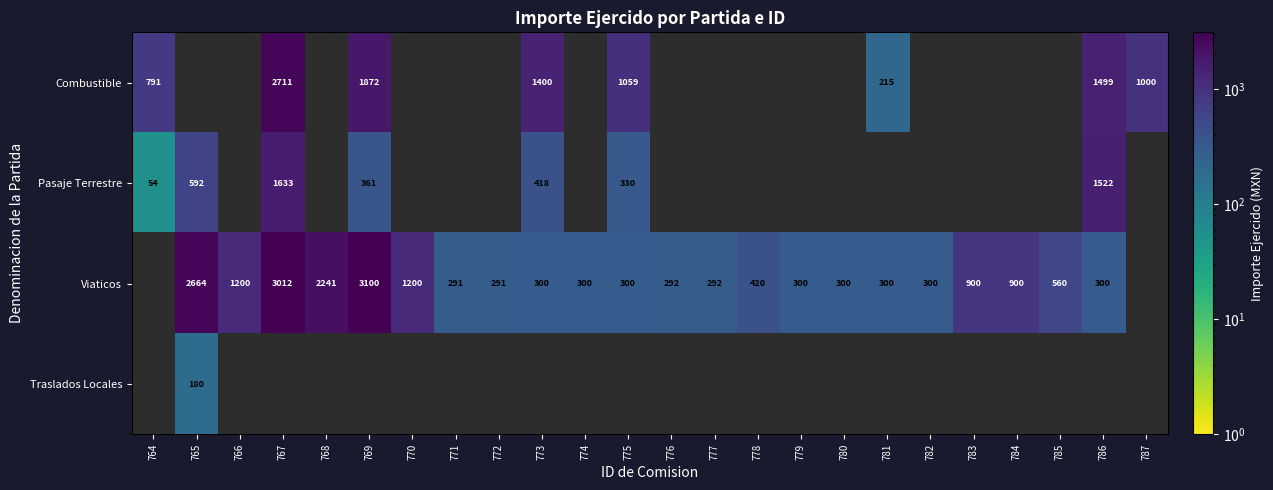

Is the value of Combustible at 764 greater than the value of Pasaje Terrestre at 767?

No